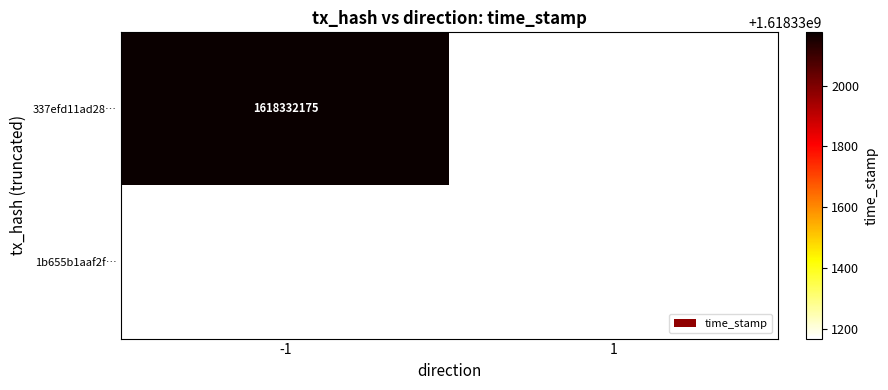

How many values in 337efd11ad287f581a63f0413c203274f7de73c are above zero?

1